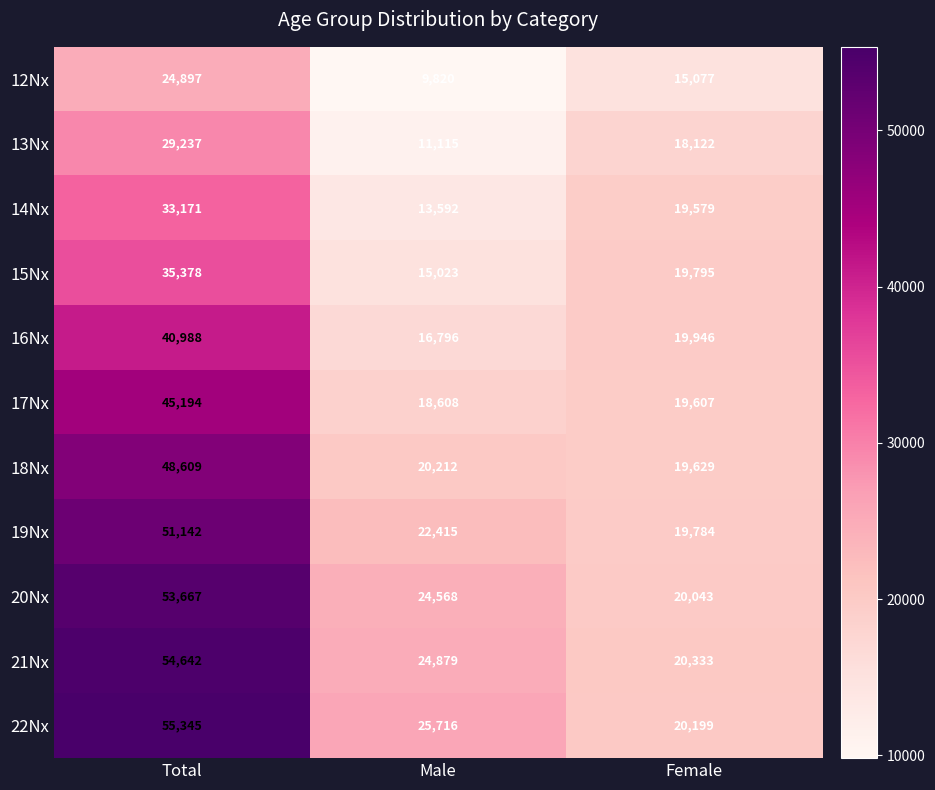

At how many categories does at least one series exceed 25298?

2